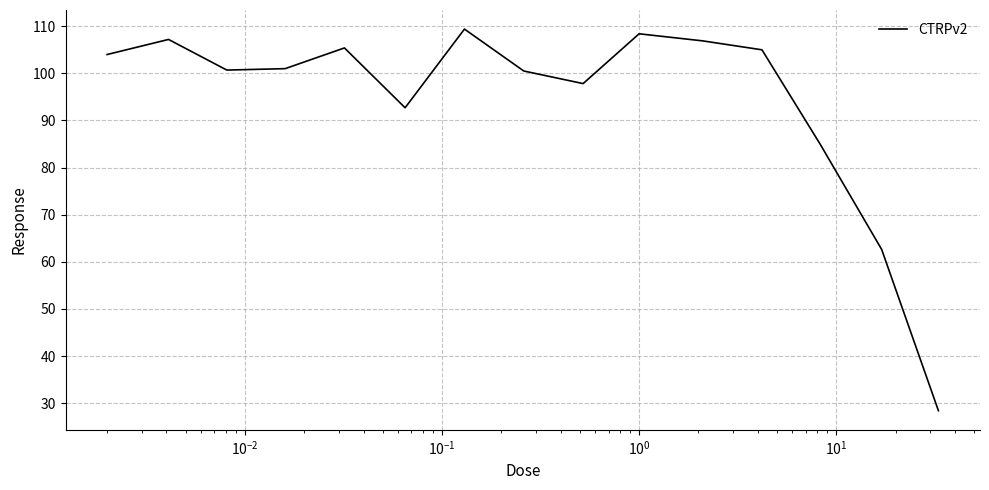

What is the greatest value displayed?

109.4